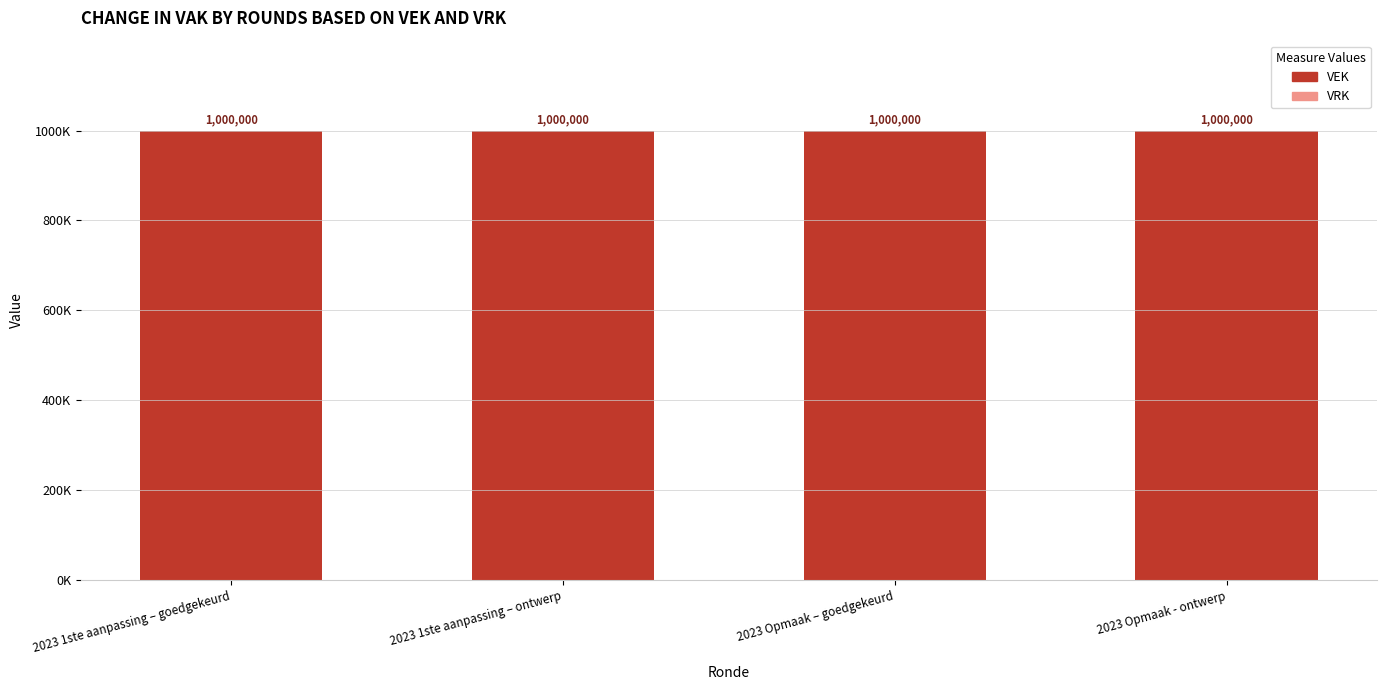

What are all the series names shown in the legend?

VEK, VRK